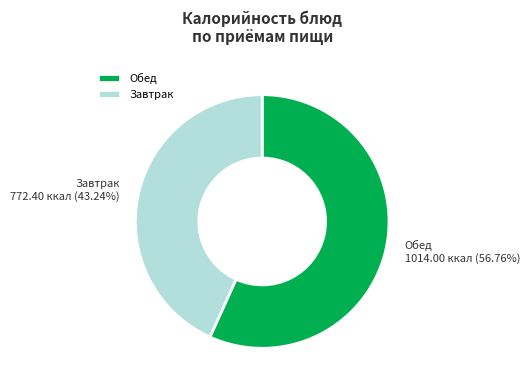

Do Завтрак and Обед together represent more than half of the pie?

Yes